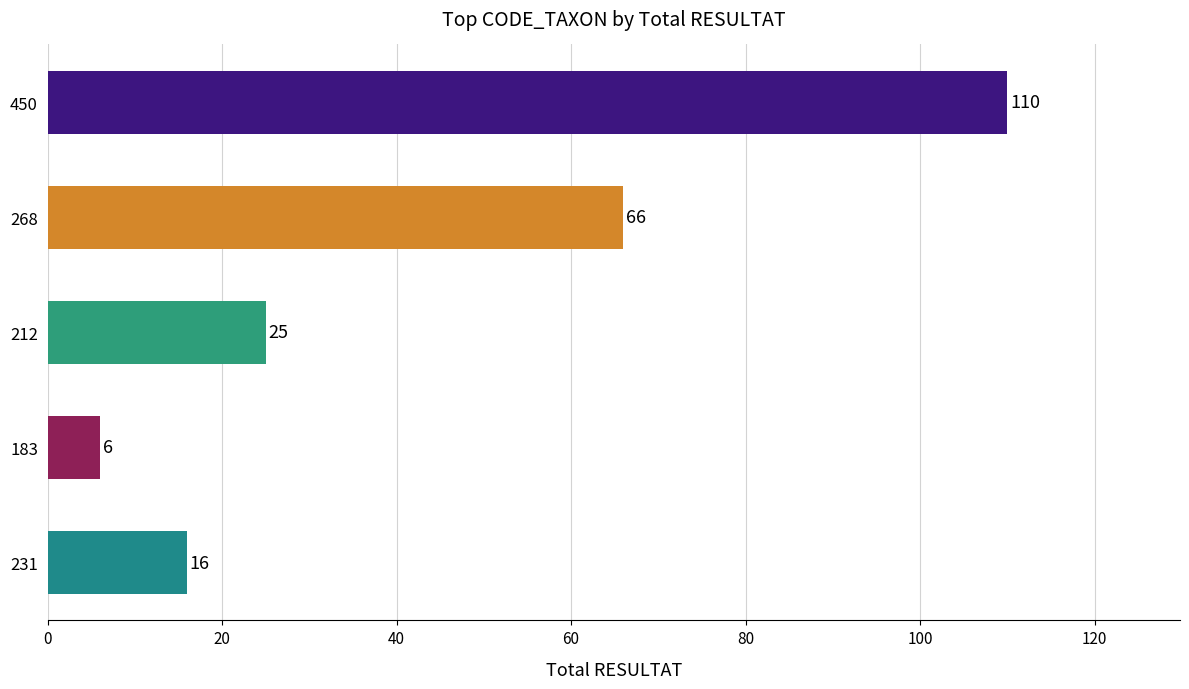

What is the difference between the second highest and minimum values?

60